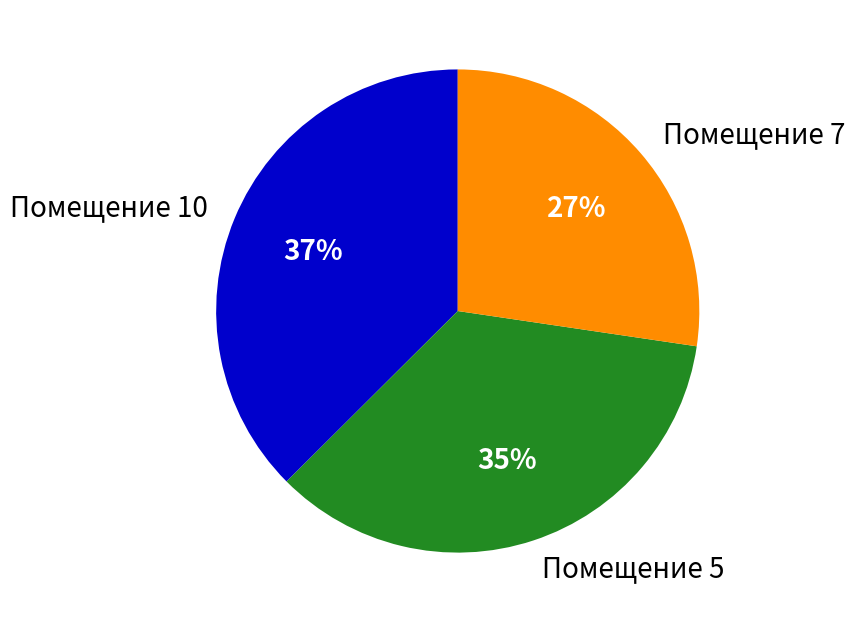

Which category has the biggest portion of the pie?

Помещение 10